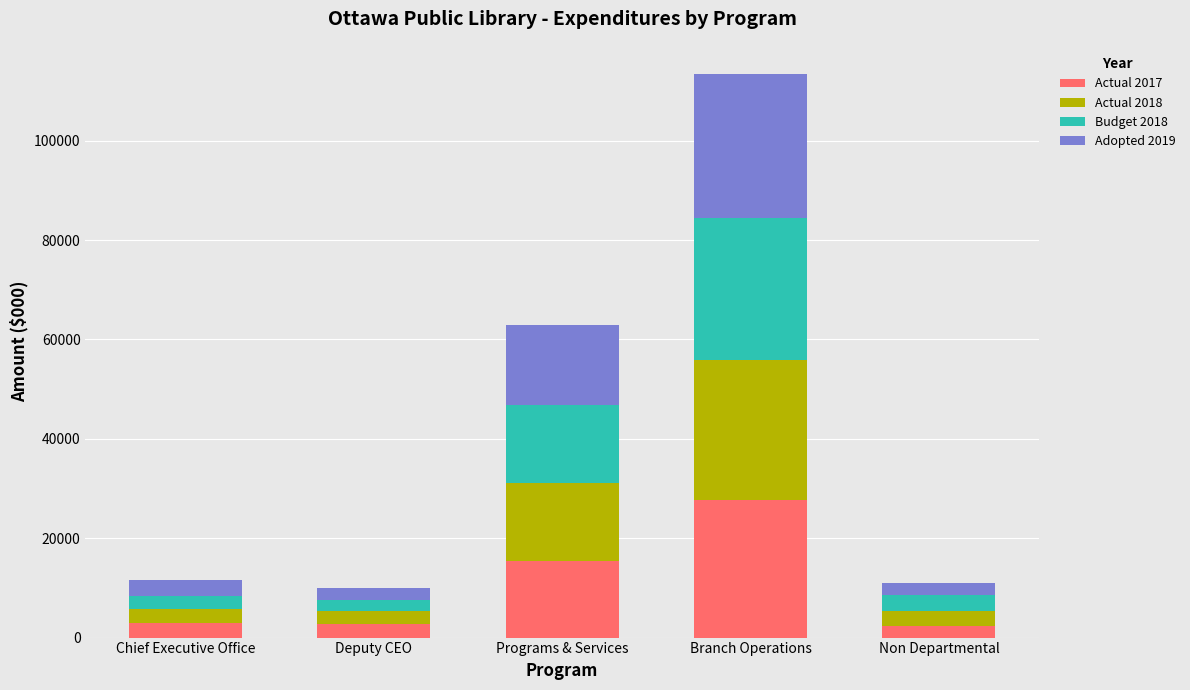

What are all the series names shown in the legend?

Actual 2017, Actual 2018, Budget 2018, Adopted 2019